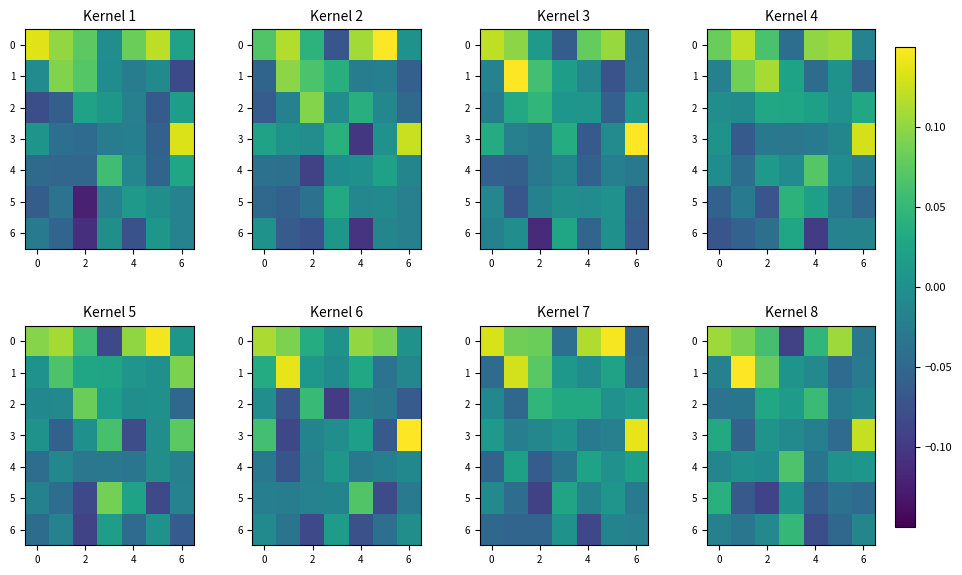

Between 4 and 8, which is larger?

8